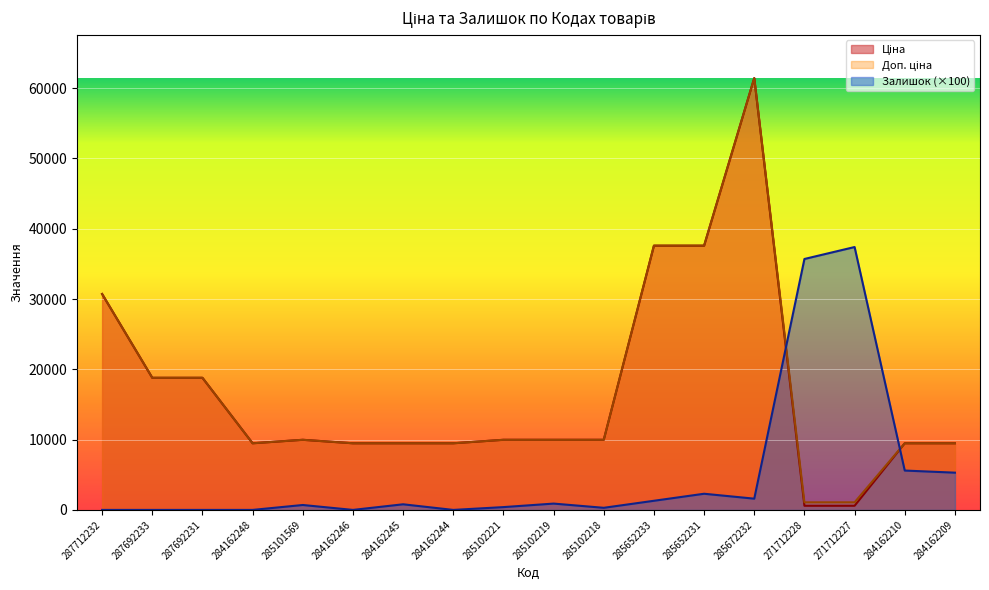

Reading right to left, what are all the values shown in this chart?

Ціна: 284162209=9480.1	284162210=9480.1	271712227=589.9	271712228=589.9	285672232=61434.3	285652231=37593.6	285652233=37593.6	285102218=9975.0	285102219=9975.0	285102221=9975.0	284162244=9480.1	284162245=9480.1	284162246=9480.1	285101569=9975.0	284162248=9480.1	287692231=18796.8	287692233=18796.8	287712232=30717.1
Доп. ціна: 284162209=9480.1	284162210=9480.1	271712227=1081.7	271712228=1081.7	285672232=61434.3	285652231=37593.6	285652233=37593.6	285102218=9975.0	285102219=9975.0	285102221=9975.0	284162244=9480.1	284162245=9480.1	284162246=9480.1	285101569=9975.0	284162248=9480.1	287692231=18796.8	287692233=18796.8	287712232=30717.1
Залишок: 284162209=5300.0	284162210=5600.0	271712227=37400.0	271712228=35700.0	285672232=1600.0	285652231=2300.0	285652233=1300.0	285102218=300.0	285102219=900.0	285102221=400.0	284162244=0.0	284162245=800.0	284162246=0.0	285101569=700.0	284162248=0.0	287692231=0.0	287692233=0.0	287712232=0.0